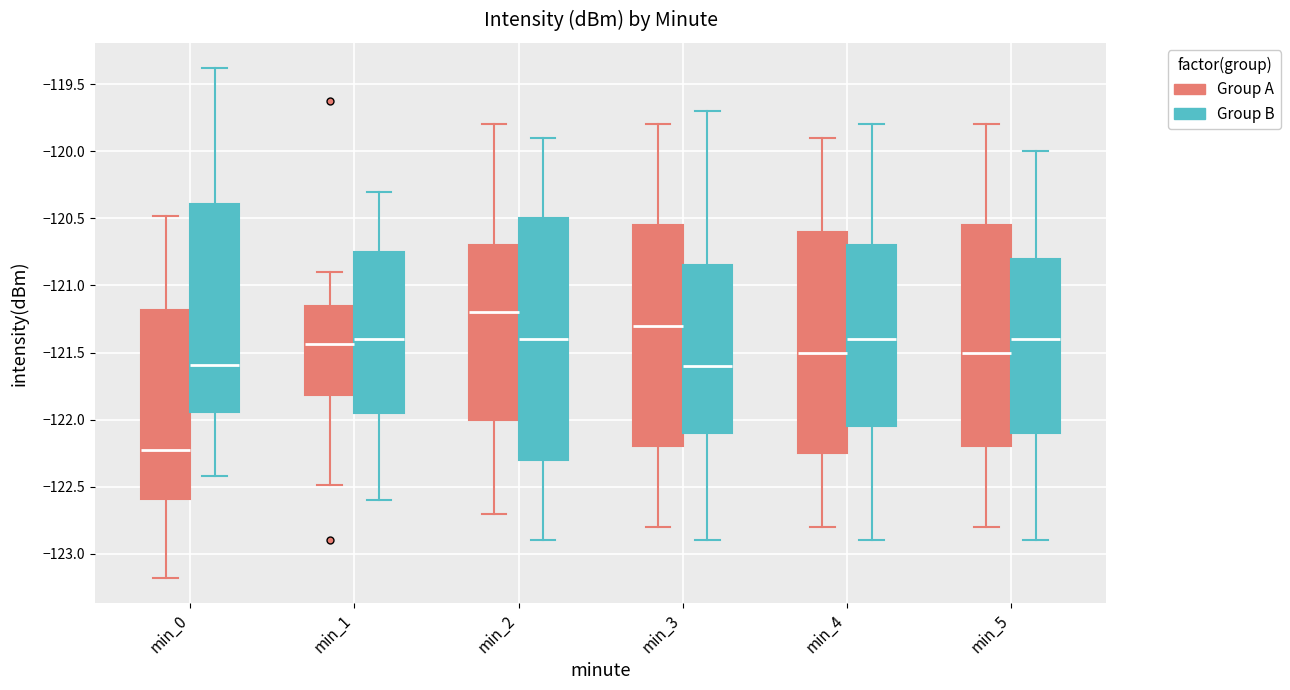

Reading left to right, read every box against the y-axis: the position of its median line, the range the box covers, and the ends of its whiskers. The values are not printed on the chart, so give them approximately, as read against the axis.

min_0 (Group A): median -122.20, box -122.60 to -121.20, whiskers -123.20 to -120.50
min_0 (Group B): median -121.60, box -121.95 to -120.40, whiskers -122.40 to -119.40
min_1 (Group A): median -121.45, box -121.80 to -121.15, whiskers -122.50 to -120.90
min_1 (Group B): median -121.40, box -121.95 to -120.75, whiskers -122.60 to -120.30
min_2 (Group A): median -121.20, box -122.00 to -120.70, whiskers -122.70 to -119.80
min_2 (Group B): median -121.40, box -122.30 to -120.50, whiskers -122.90 to -119.90
min_3 (Group A): median -121.30, box -122.20 to -120.55, whiskers -122.80 to -119.80
min_3 (Group B): median -121.60, box -122.10 to -120.85, whiskers -122.90 to -119.70
min_4 (Group A): median -121.50, box -122.25 to -120.60, whiskers -122.80 to -119.90
min_4 (Group B): median -121.40, box -122.05 to -120.70, whiskers -122.90 to -119.80
min_5 (Group A): median -121.50, box -122.20 to -120.55, whiskers -122.80 to -119.80
min_5 (Group B): median -121.40, box -122.10 to -120.80, whiskers -122.90 to -120.00